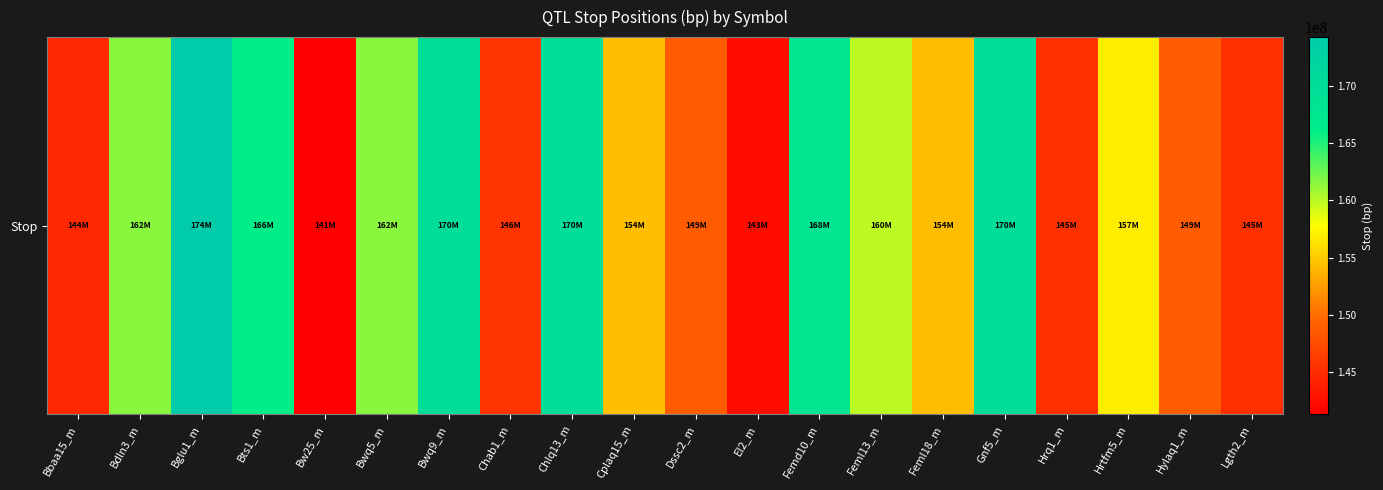

What is the average value?

156399167